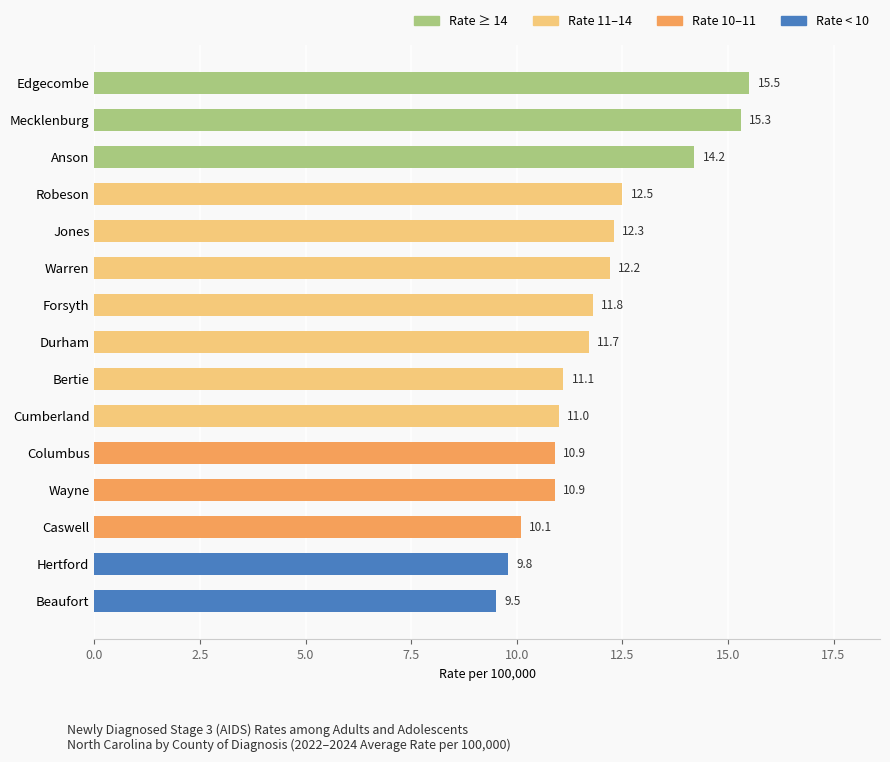

What is the change in value from Bertie to Warren?

+1.1